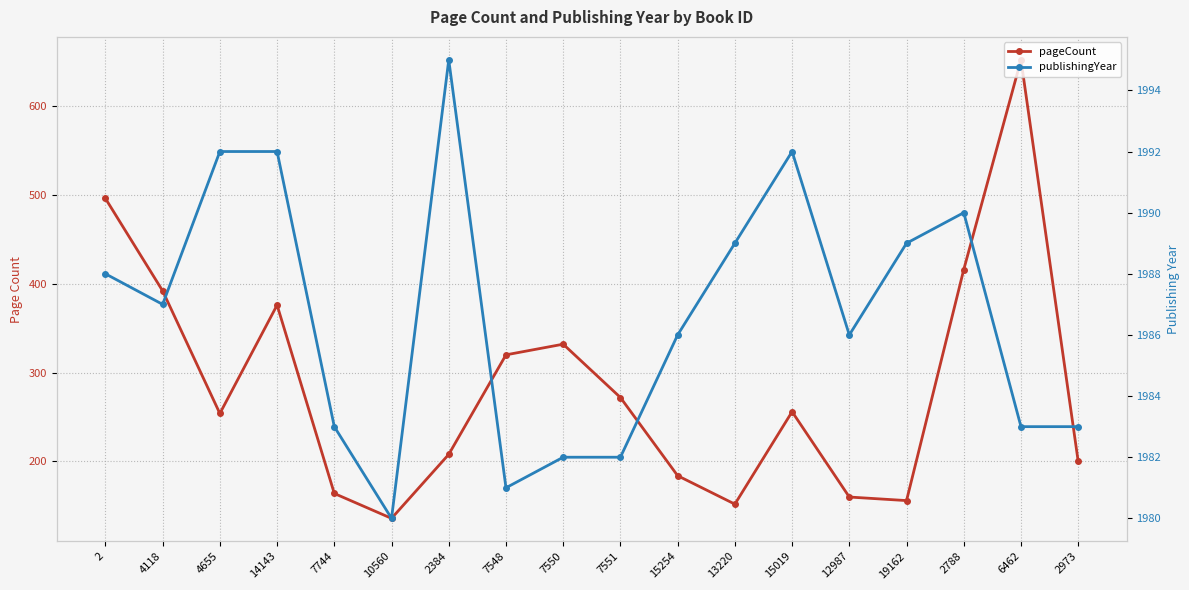

How many values in the pageCount series exceed 256?

8